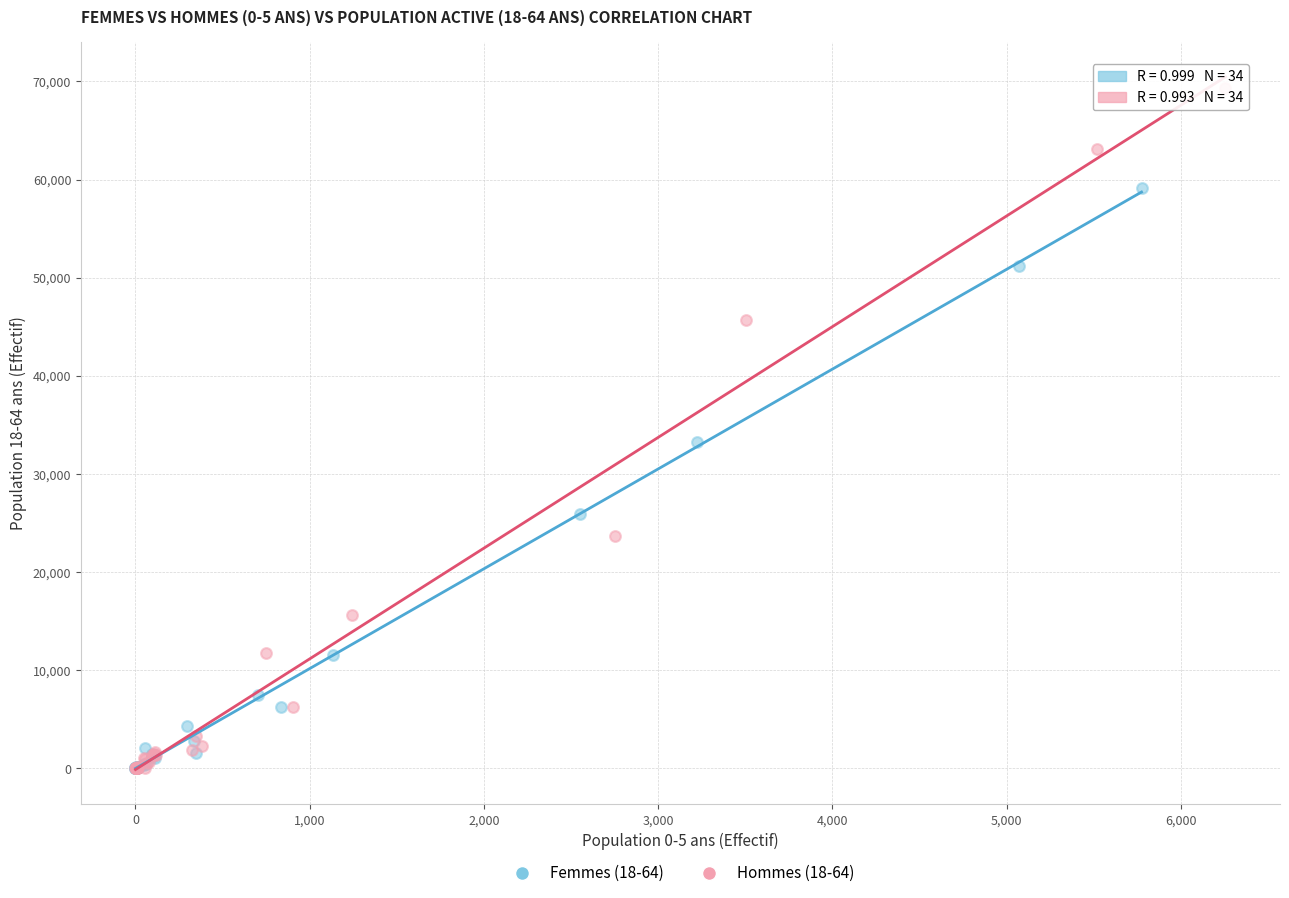

Which series contains the highest Y value?

Hommes (18-64)